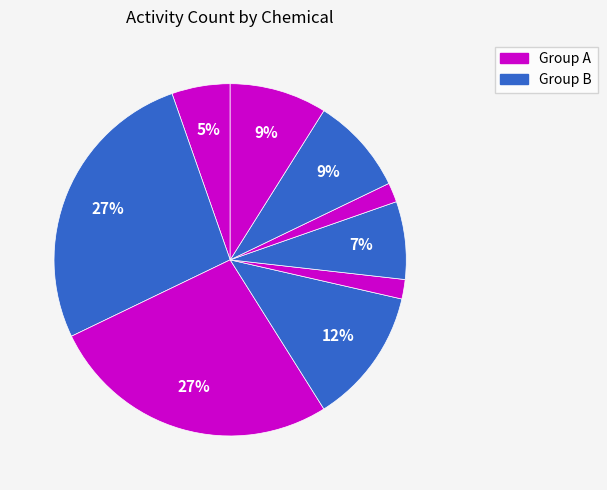

How many segments does this pie chart have?

9